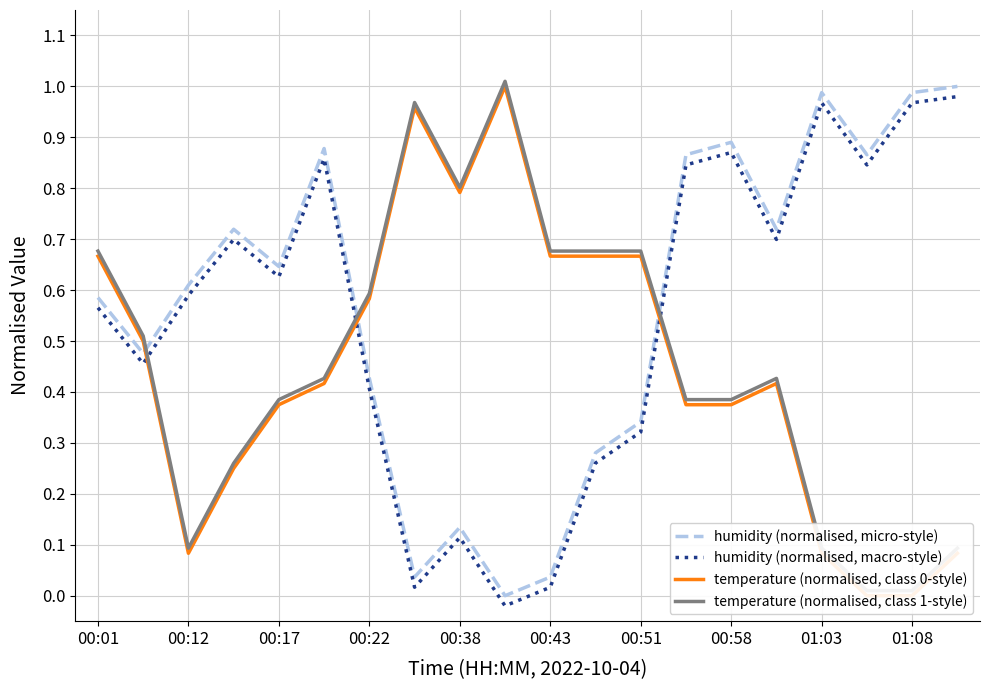

True or false: humidity (normalised, micro-style) has a value of 0.2 at 00:51.

False